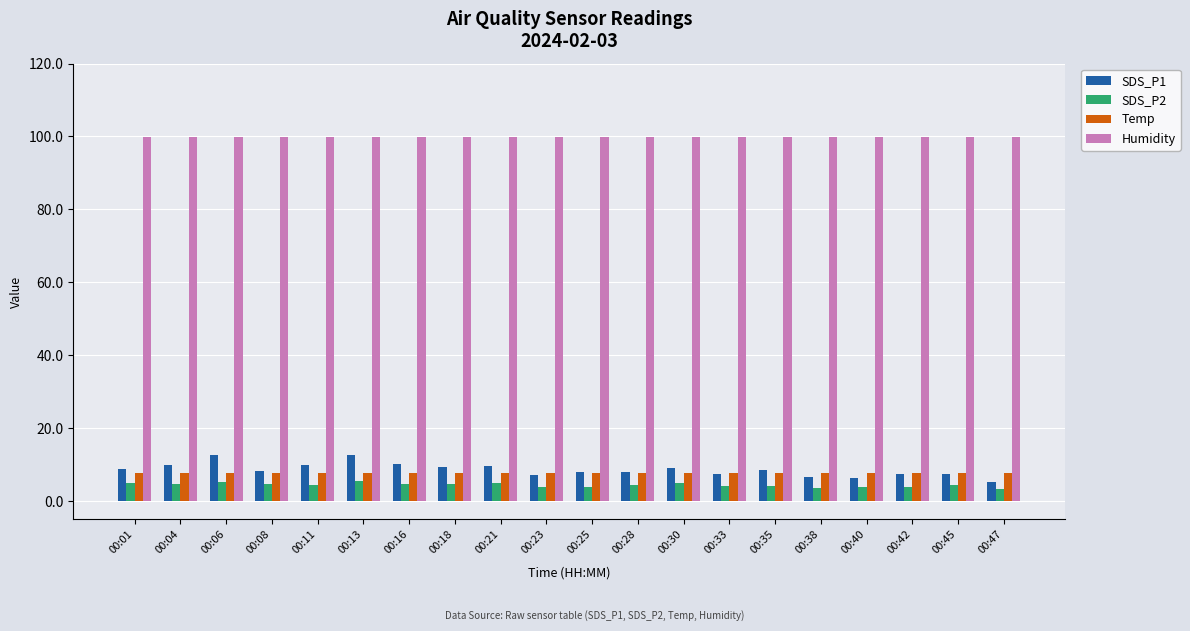

At how many categories does at least one series exceed 22?

20